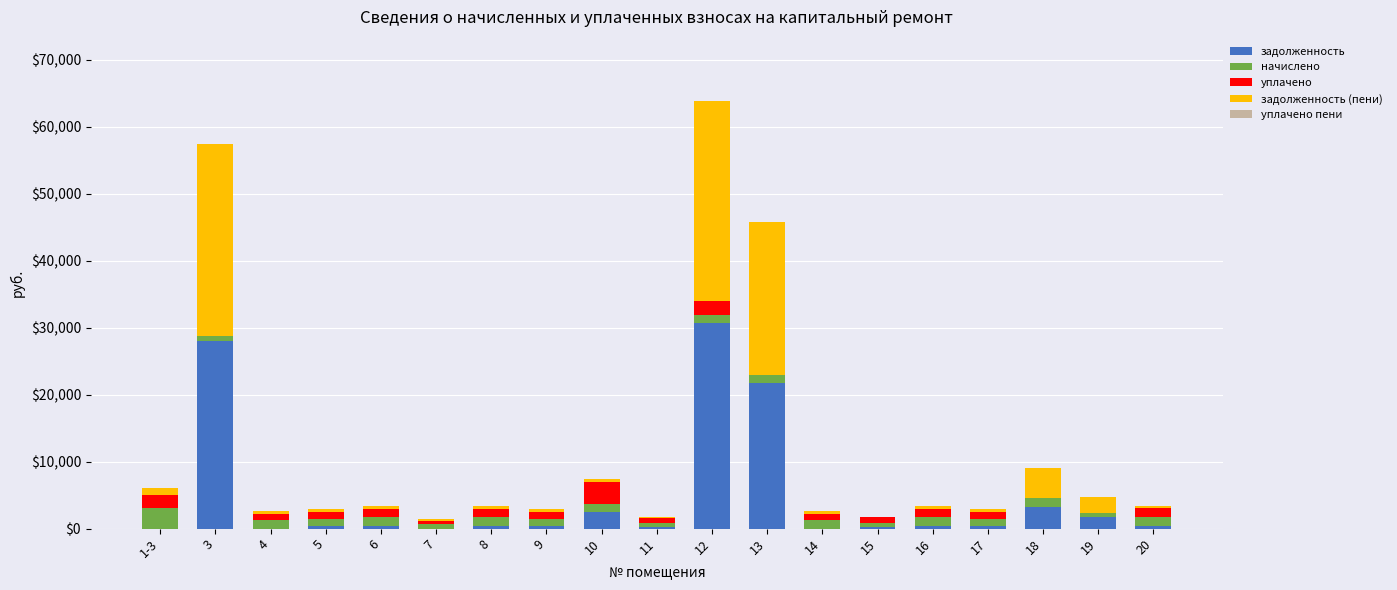

What is the sum of all задолженность values?

90710.1